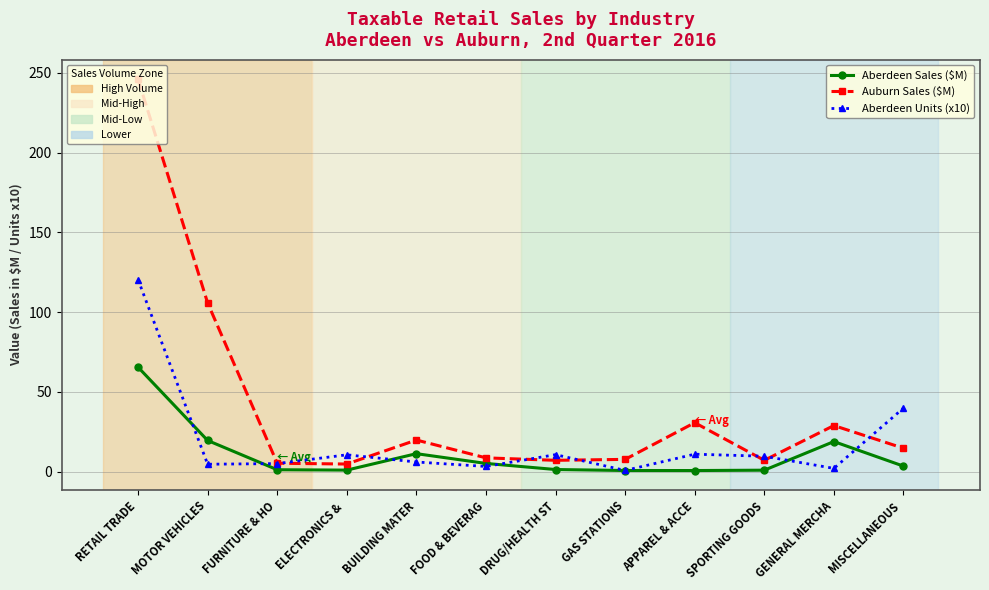

What is the label of the 12th point from the left?

MISCELLANEOUS 